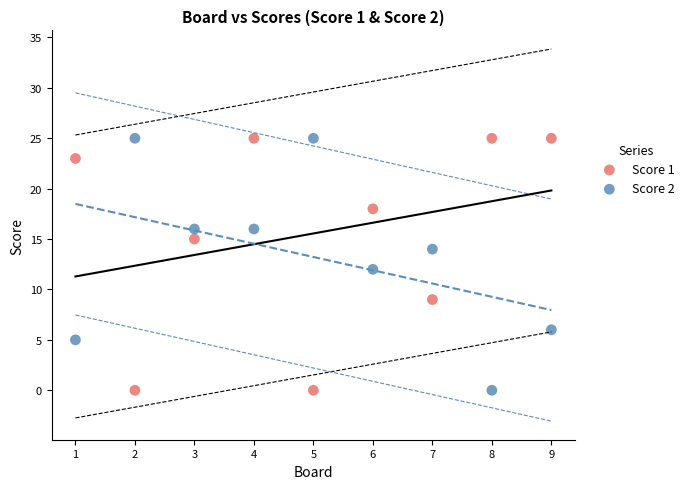

Across all data points, what is the range of Y values (max minus min)?

25